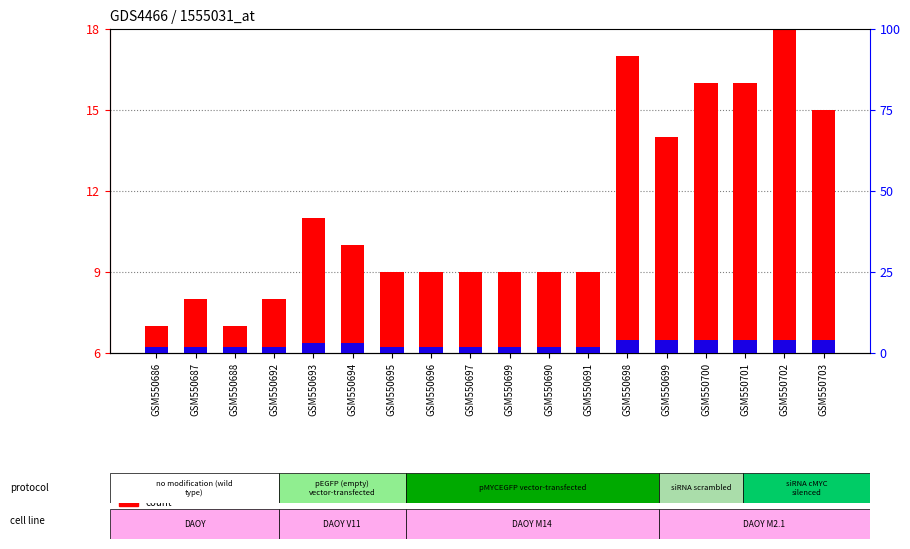

What is the label of the 18th bar from the left?

GSM550703